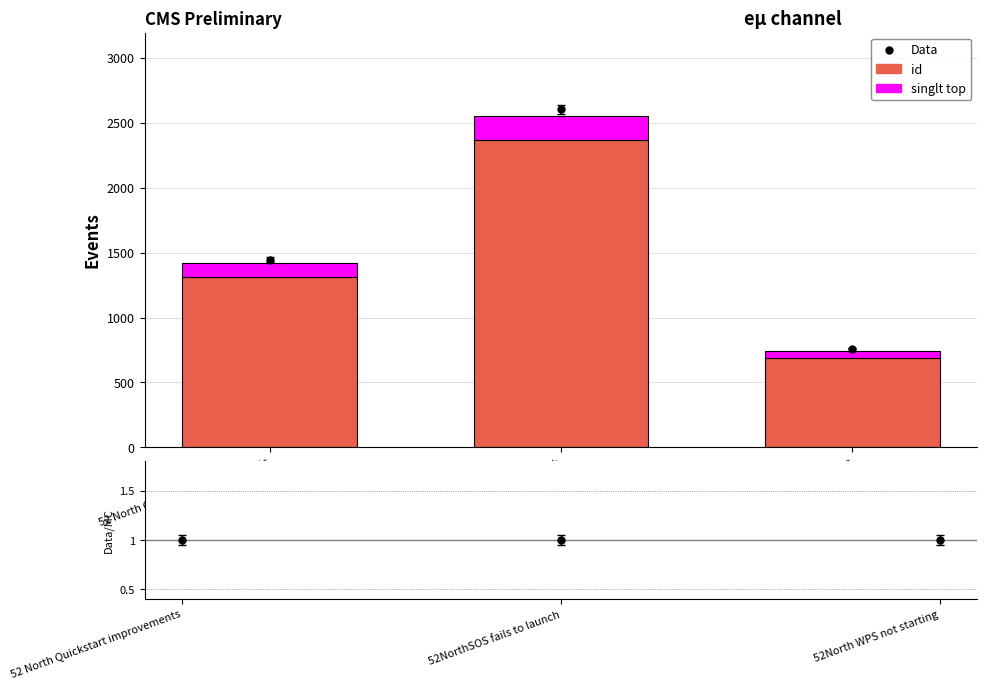

Reading left to right, what are all the values shown in this chart?

id: 1315.0	2366.0	686.0
singlt top: 105.2	189.3	54.9